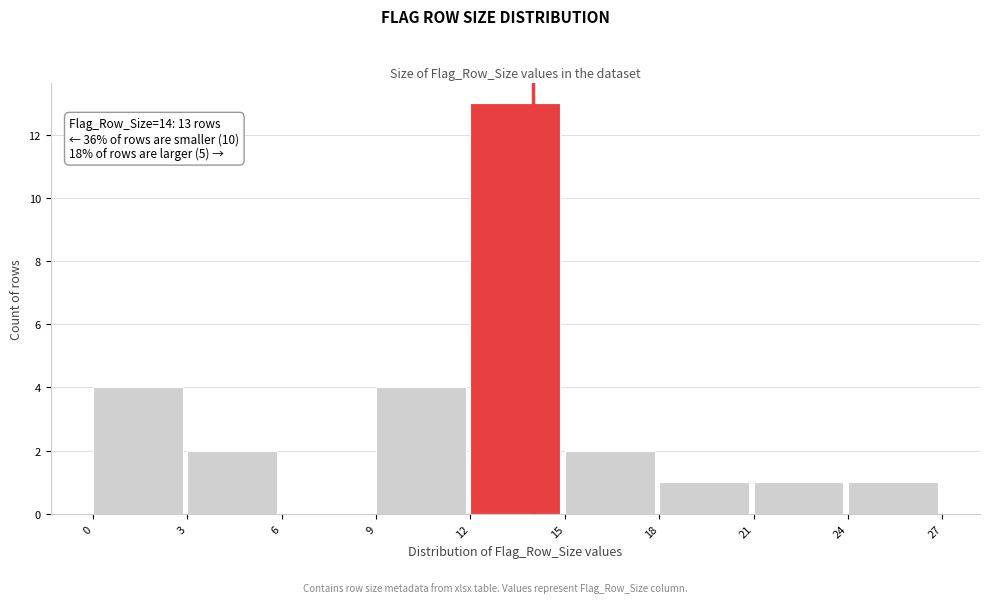

Over which range of the x-axis is the bar tallest?

12 to 15